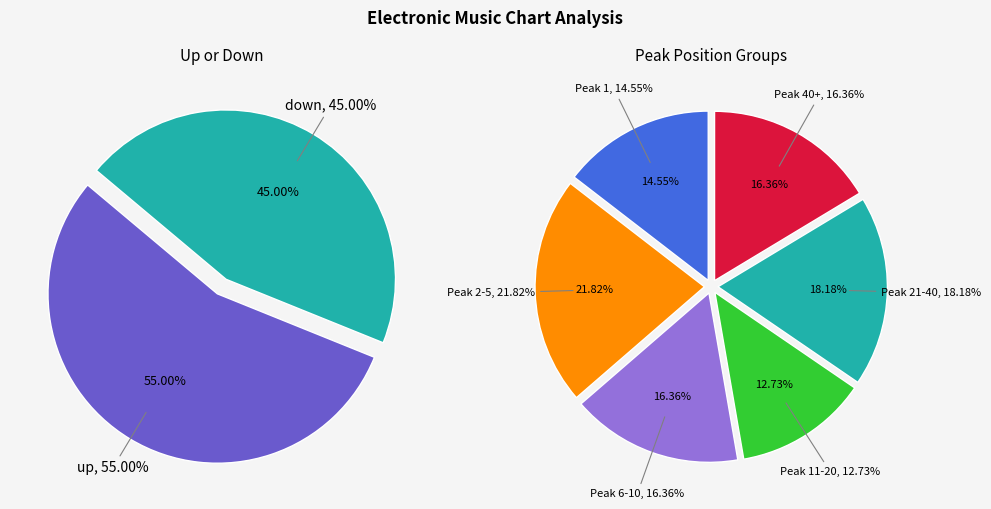

Does any single category account for the majority?

Yes